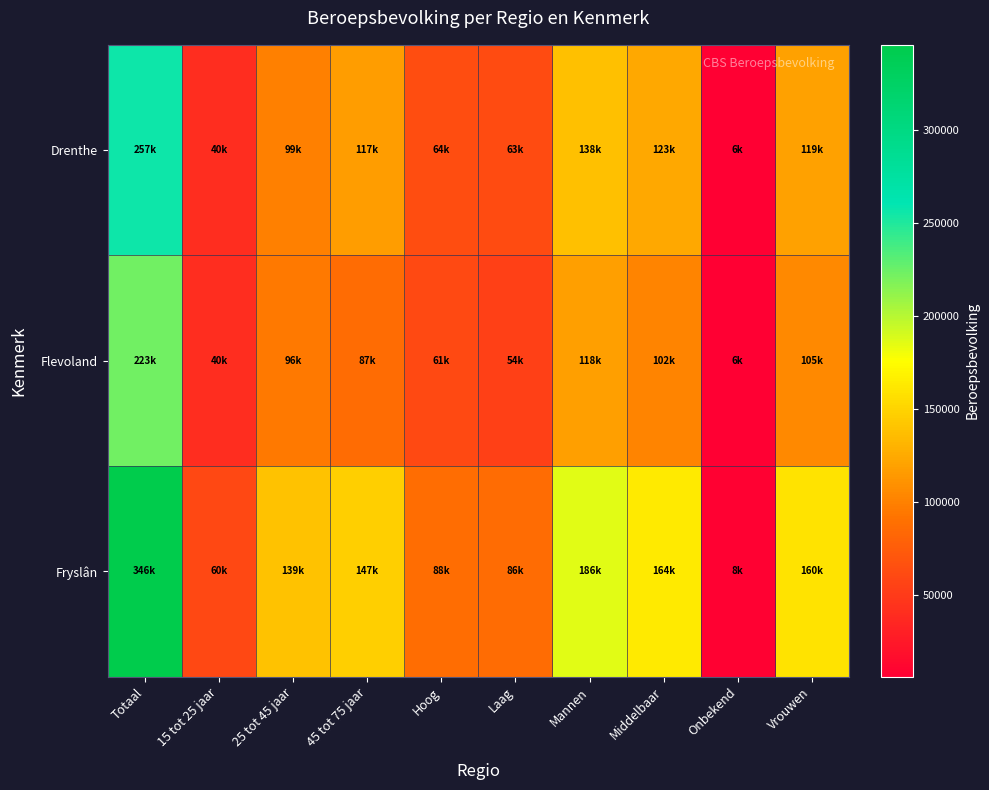

Reading right to left, transcribe all the data shown in this chart.

Drenthe: Vrouwen=119000	Onbekend=6000	Middelbaar=123000	Mannen=138000	Laag=63000	Hoog=64000	45 tot 75 jaar=117000	25 tot 45 jaar=99000	15 tot 25 jaar=40000	Totaal=257000
Flevoland: Vrouwen=105000	Onbekend=6000	Middelbaar=102000	Mannen=118000	Laag=54000	Hoog=61000	45 tot 75 jaar=87000	25 tot 45 jaar=96000	15 tot 25 jaar=40000	Totaal=223000
Fryslân: Vrouwen=160000	Onbekend=8000	Middelbaar=164000	Mannen=186000	Laag=86000	Hoog=88000	45 tot 75 jaar=147000	25 tot 45 jaar=139000	15 tot 25 jaar=60000	Totaal=346000